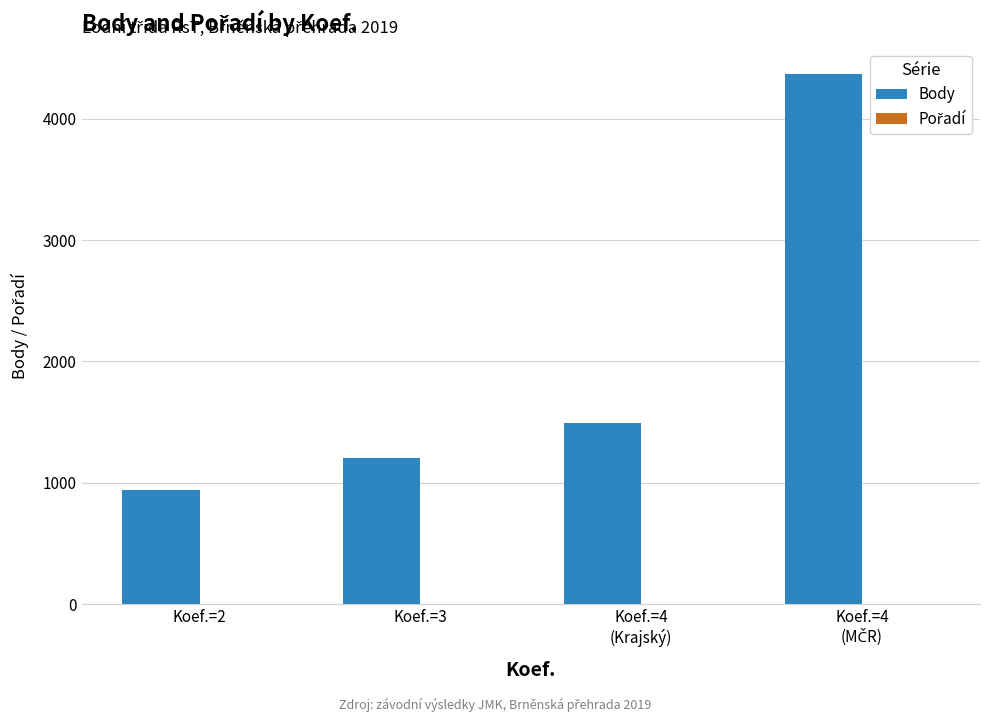

What is the maximum value for Body?

4367